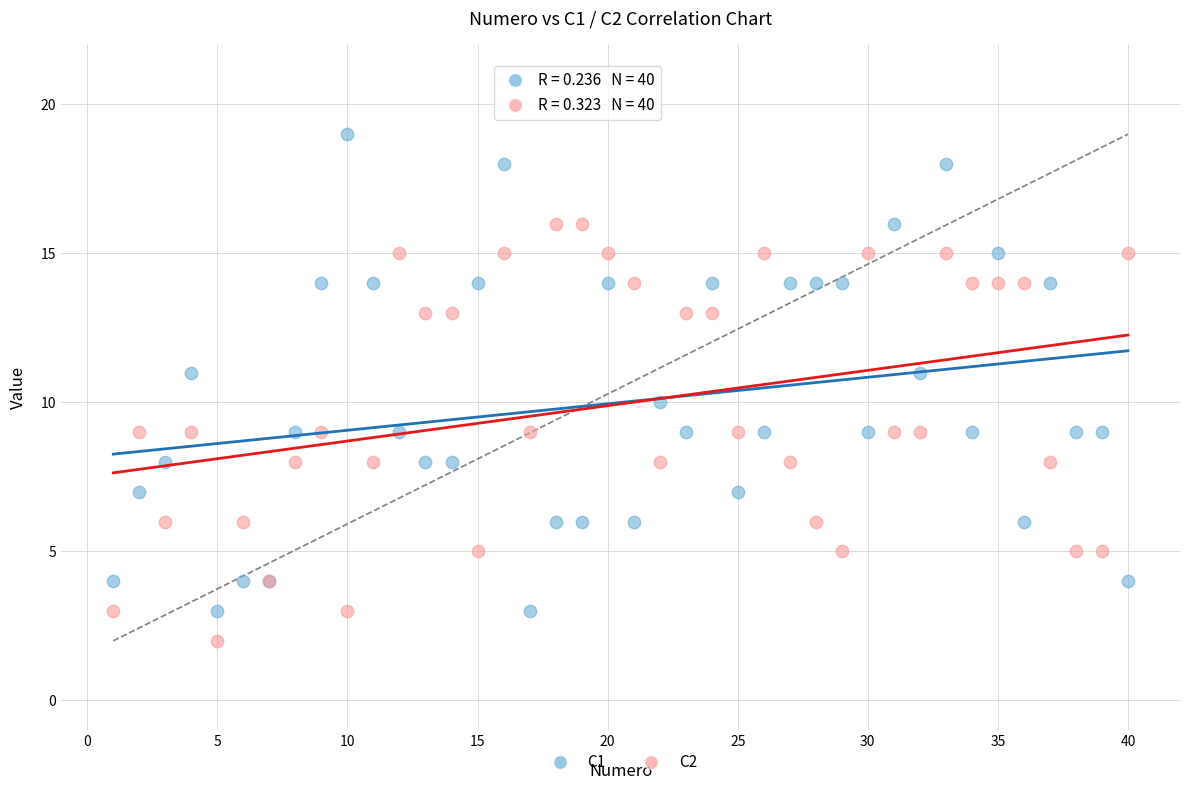

Which series has the largest Y range (max minus min)?

C1